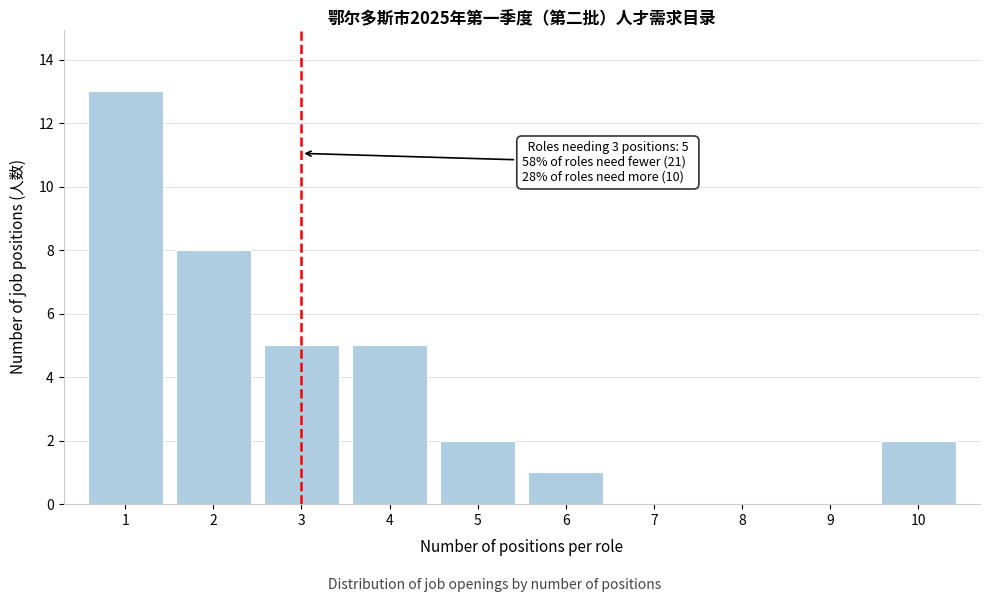

Reading left to right, list all the values displayed in this chart.

1=13	2=8	3=5	4=5	5=2	6=1	7=0	8=0	9=0	10=2